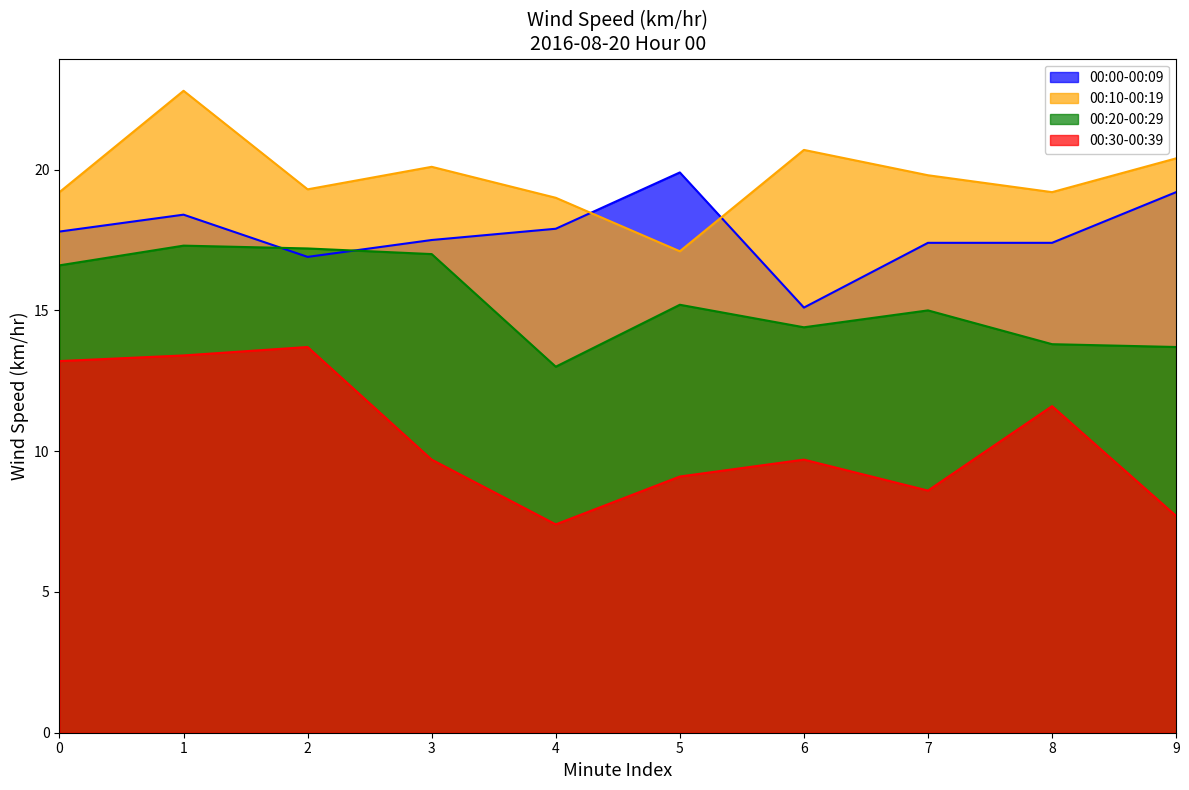

What is the highest value of the 00:10-00:19 series?

22.8